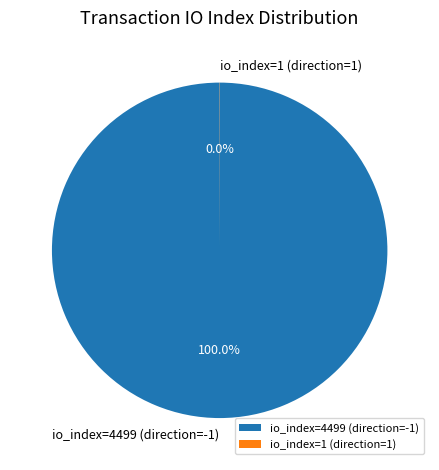

Which category has the biggest portion of the pie?

io_index=4499 (direction=-1)